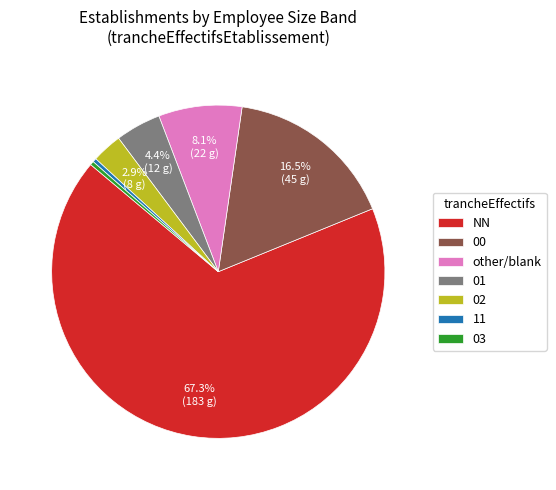

What is the ratio of the value at NN to the value at 00?

4.1